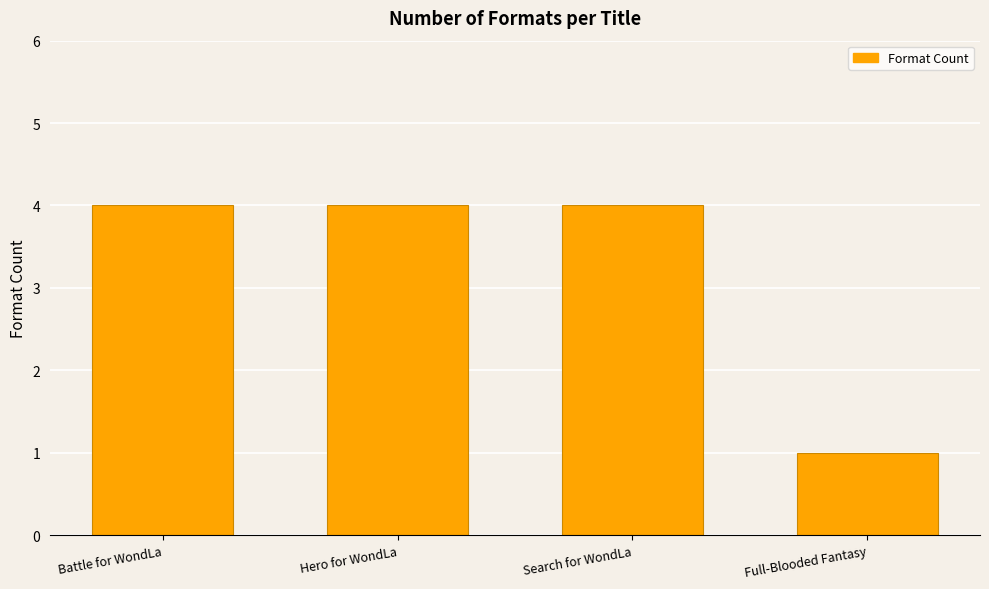

Count the number of categories in the chart.

4